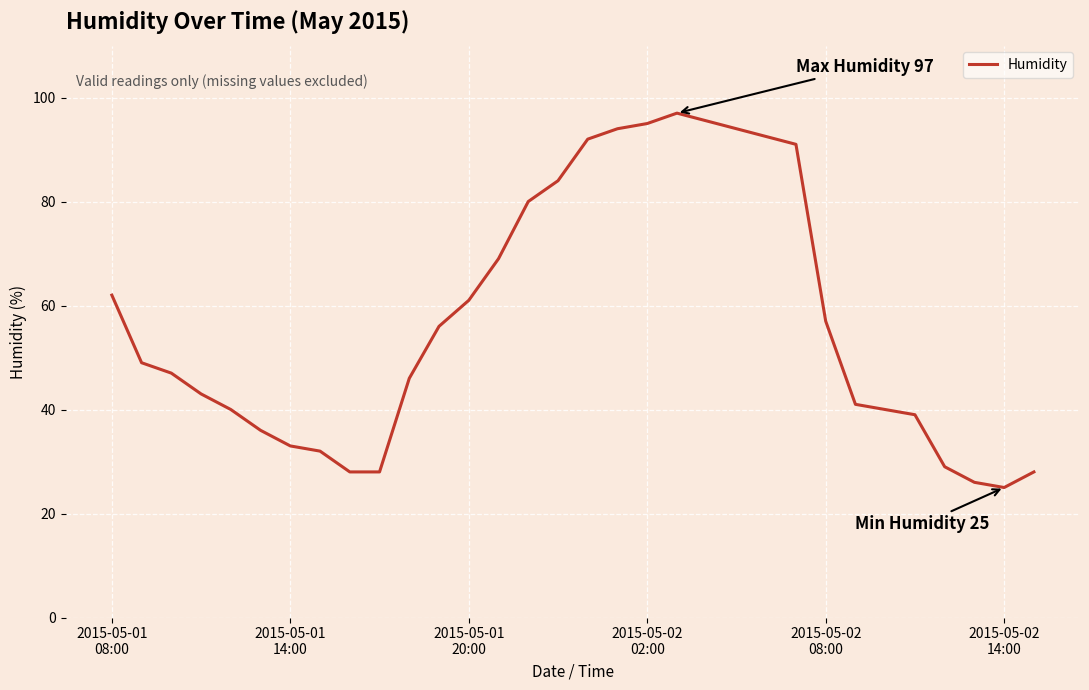

How many series are shown in this chart?

1